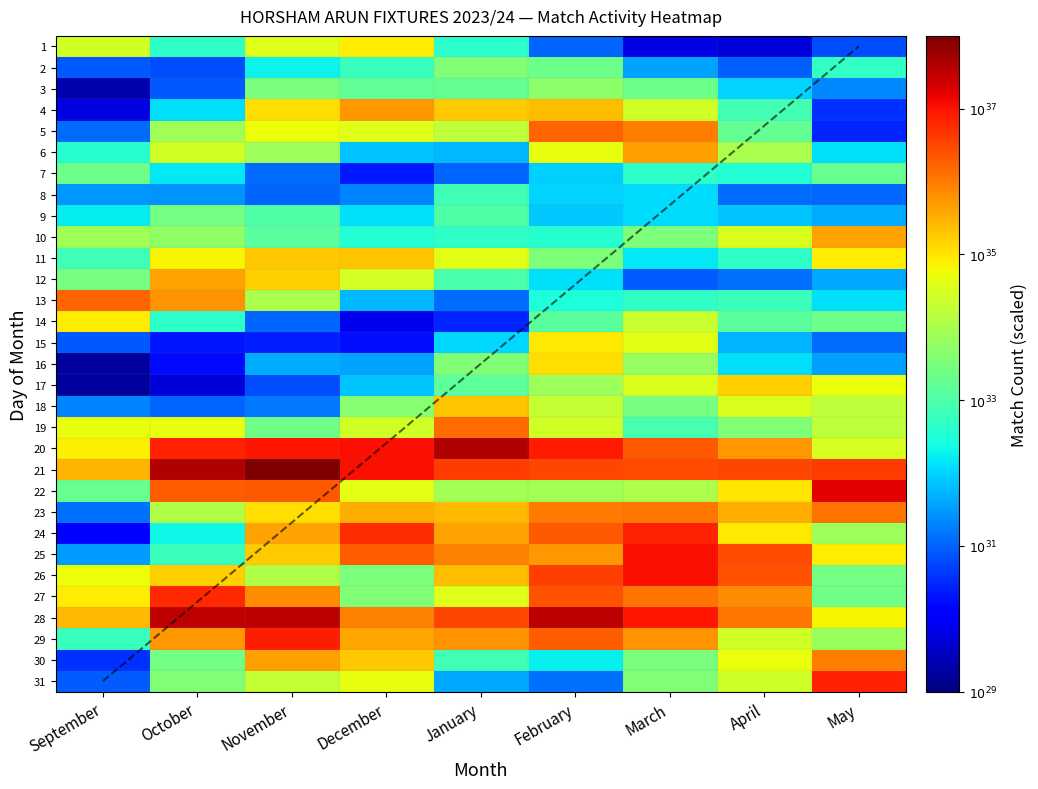

The 19 series shows 10.5 at March. True or false?

False